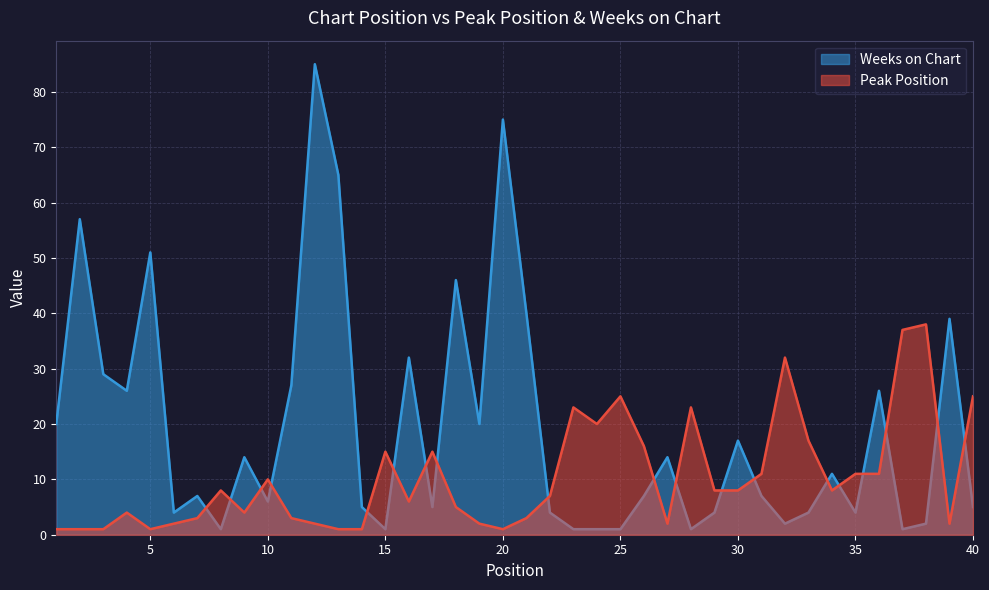

Reading left to right, extract all data points from this chart.

Peak Position: 1=1	2=1	3=1	4=4	5=1	6=2	7=3	8=8	9=4	10=10	11=3	12=2	13=1	14=1	15=15	16=6	17=15	18=5	19=2	20=1	21=3	22=7	23=23	24=20	25=25	26=16	27=2	28=23	29=8	30=8	31=11	32=32	33=17	34=8	35=11	36=11	37=37	38=38	39=2	40=25
Weeks on Chart: 1=20	2=57	3=29	4=26	5=51	6=4	7=7	8=1	9=14	10=6	11=27	12=85	13=65	14=5	15=1	16=32	17=5	18=46	19=20	20=75	21=40	22=4	23=1	24=1	25=1	26=7	27=14	28=1	29=4	30=17	31=7	32=2	33=4	34=11	35=4	36=26	37=1	38=2	39=39	40=5